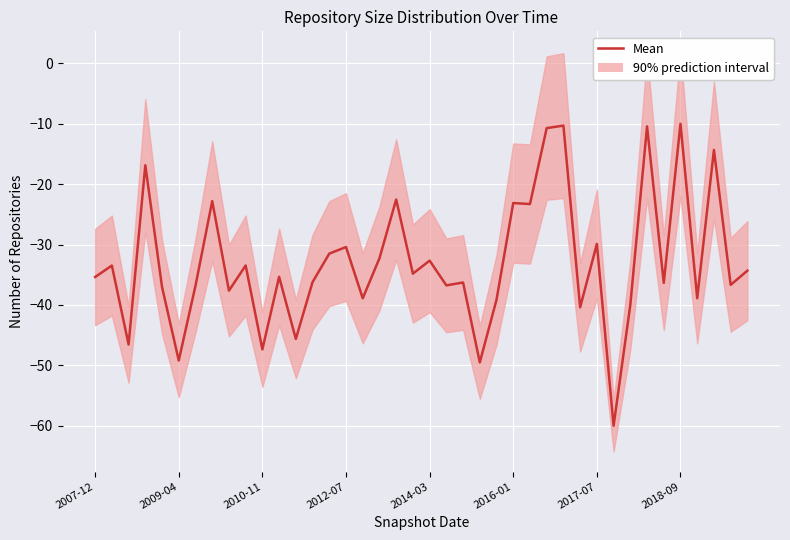

How many interior local peaks (higher than both neighbors) does the data have?

15